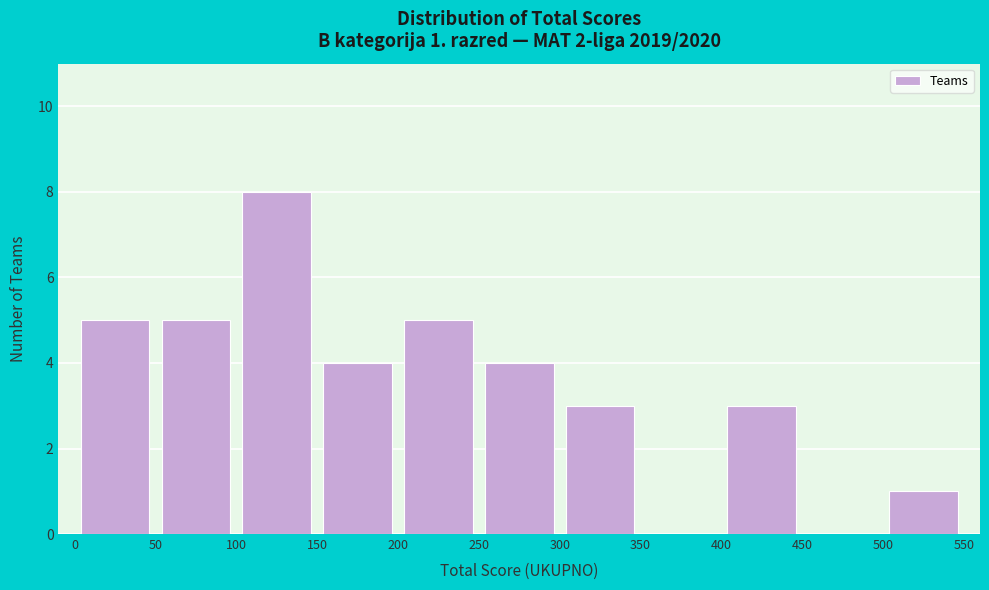

Which range on the x-axis has the tallest bar?

100 to 150